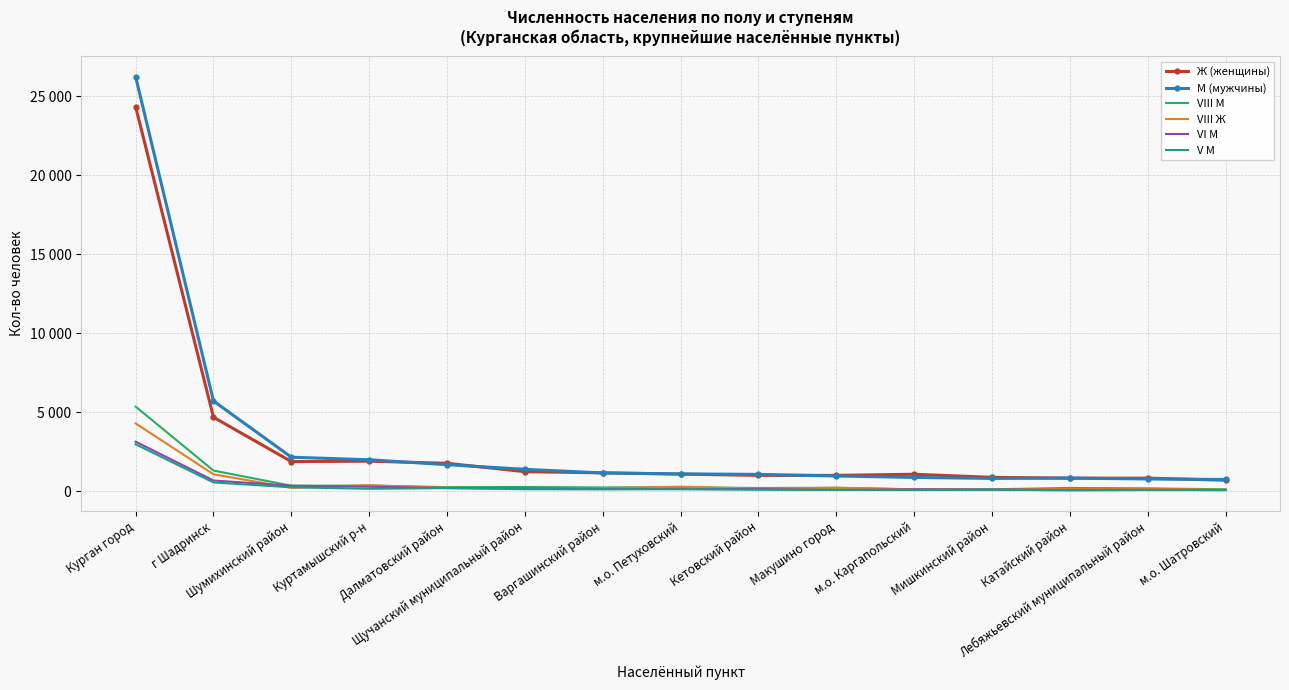

What are all the series names shown in the legend?

Ж (женщины), М (мужчины), VIII М, VIII Ж, VI М, V М